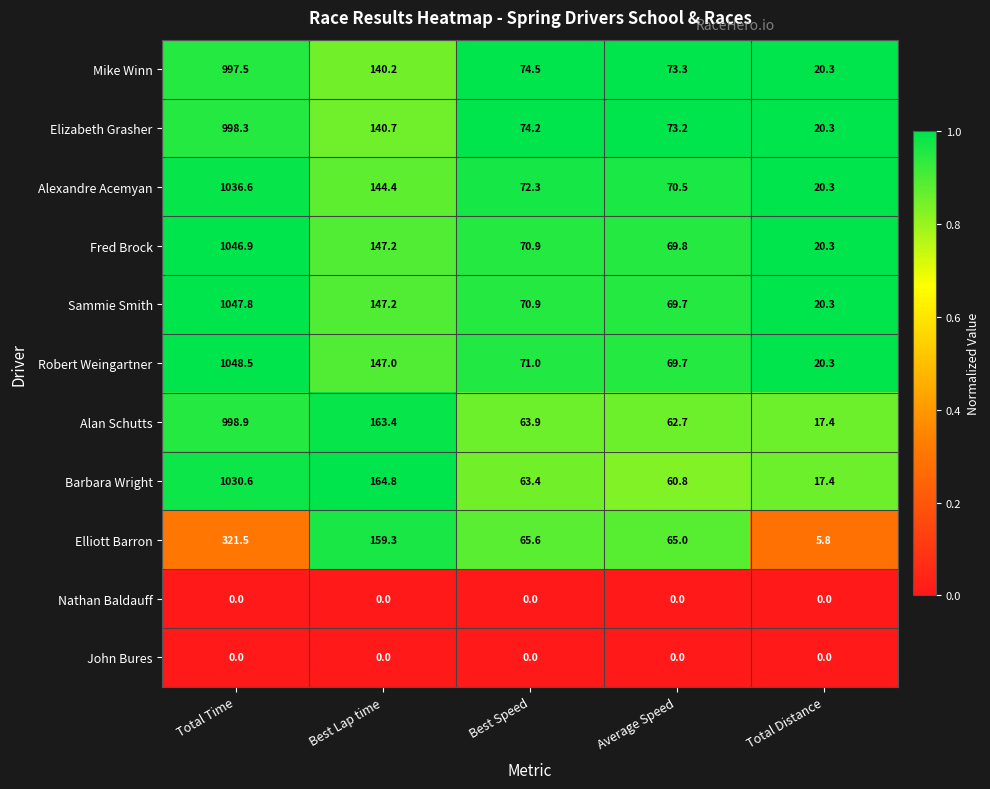

Between Total Time and Total Distance, which series saw the biggest shift?

Robert Weingartner